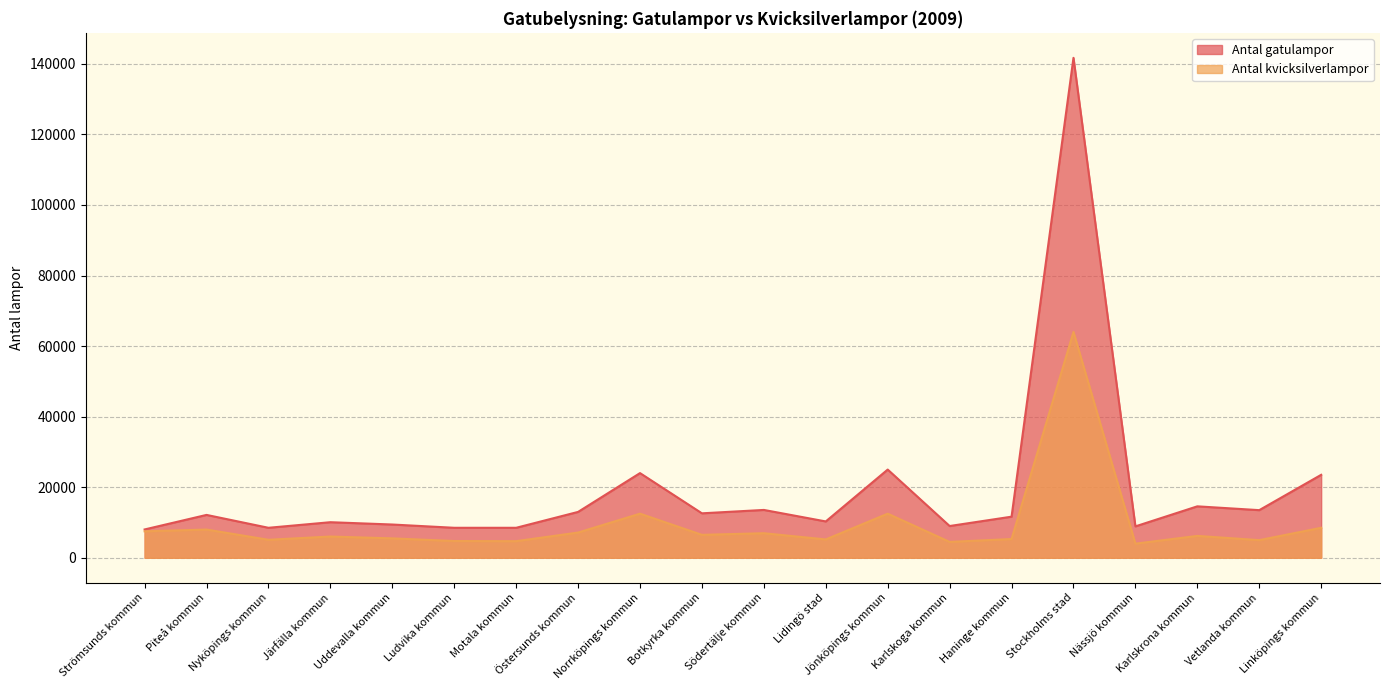

What is the label of the 15th point from the right?

Ludvika kommun